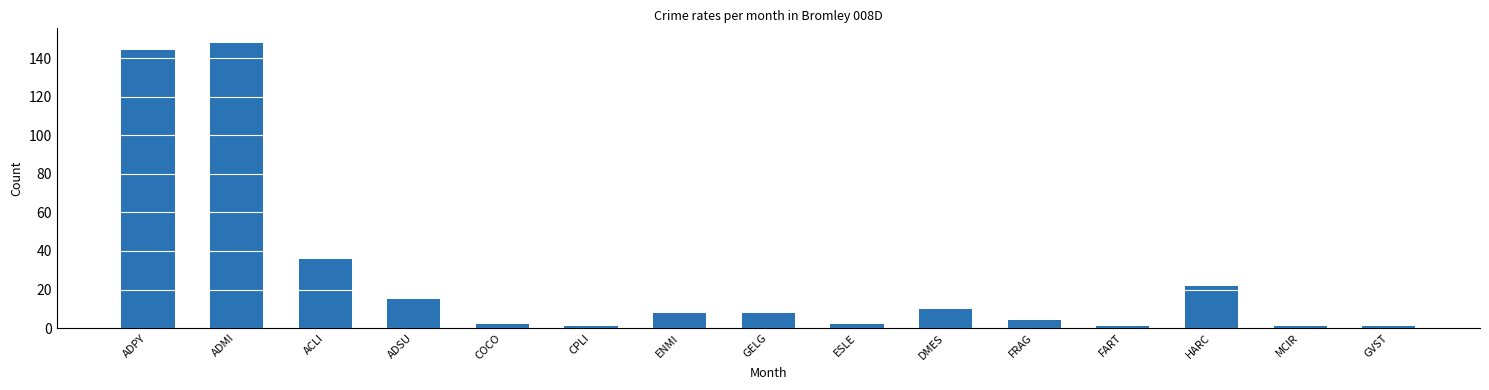

How many series are shown in this chart?

1